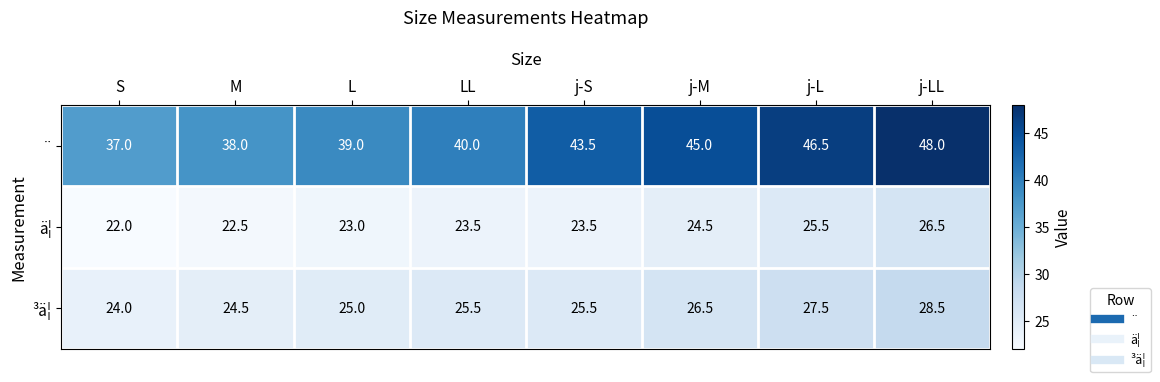

Count the number of categories in the chart.

8